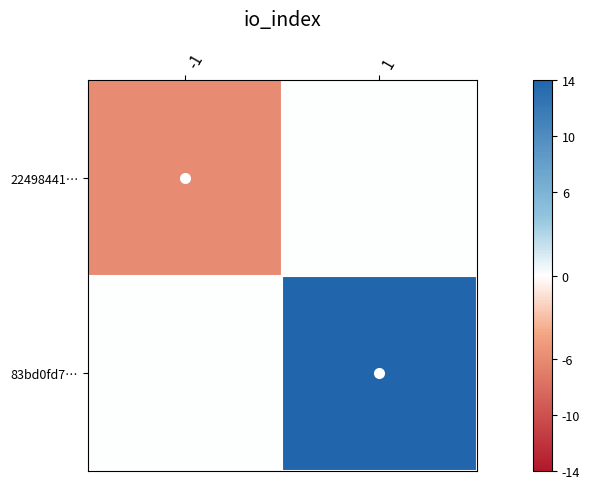

Which label corresponds to the smallest value in the chart?

-1